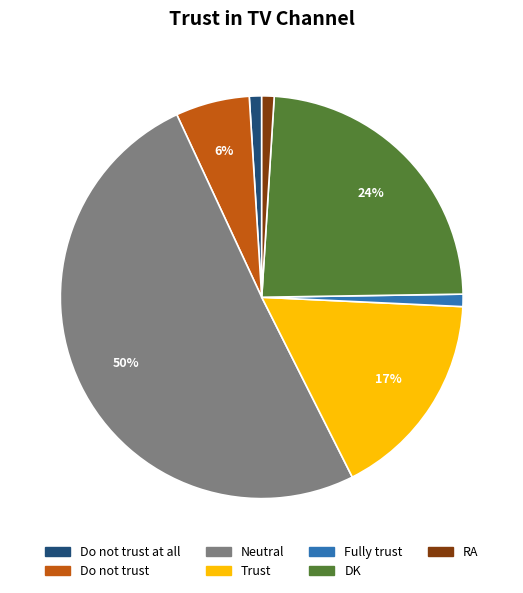

Which category has the biggest portion of the pie?

Neutral